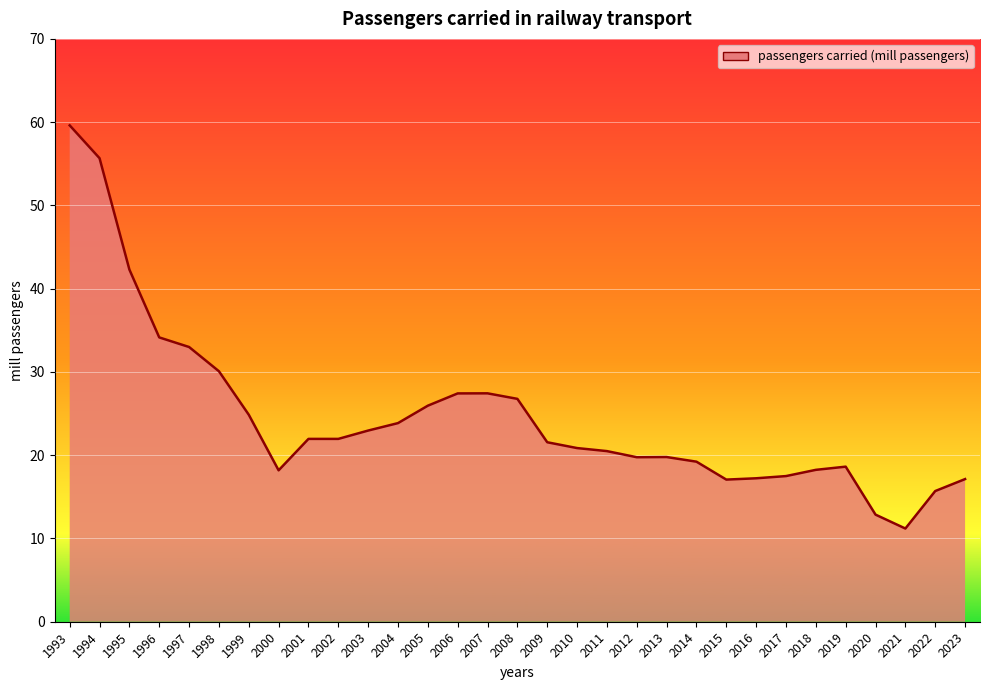

Where is the data nearest to the value 35?

1996